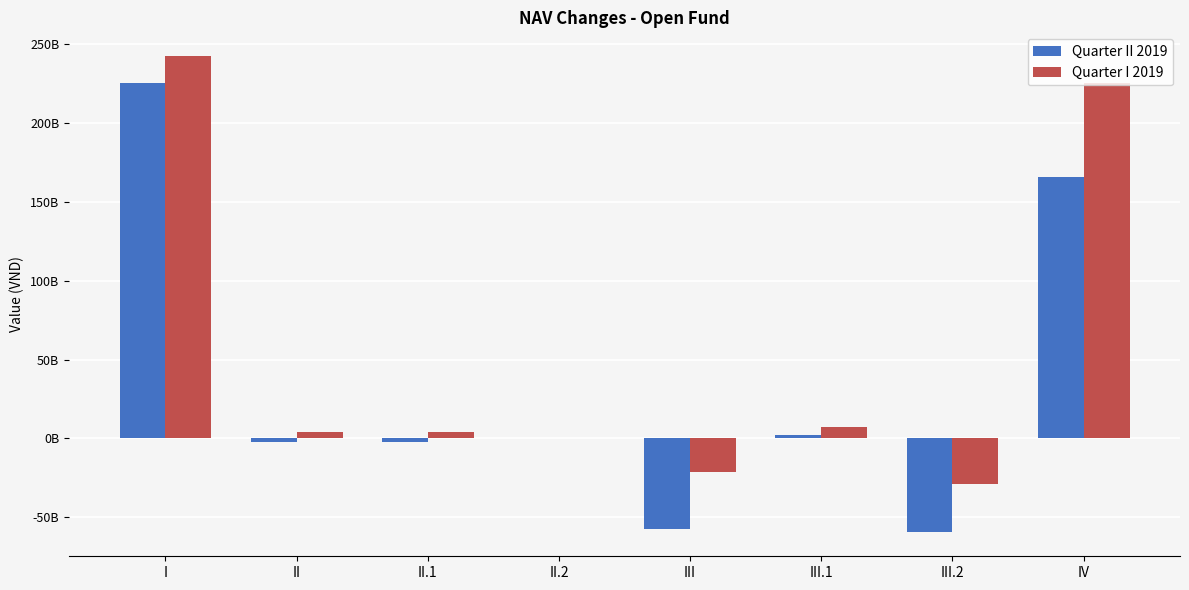

What is the average value of the Quarter II 2019 series?

33917716682